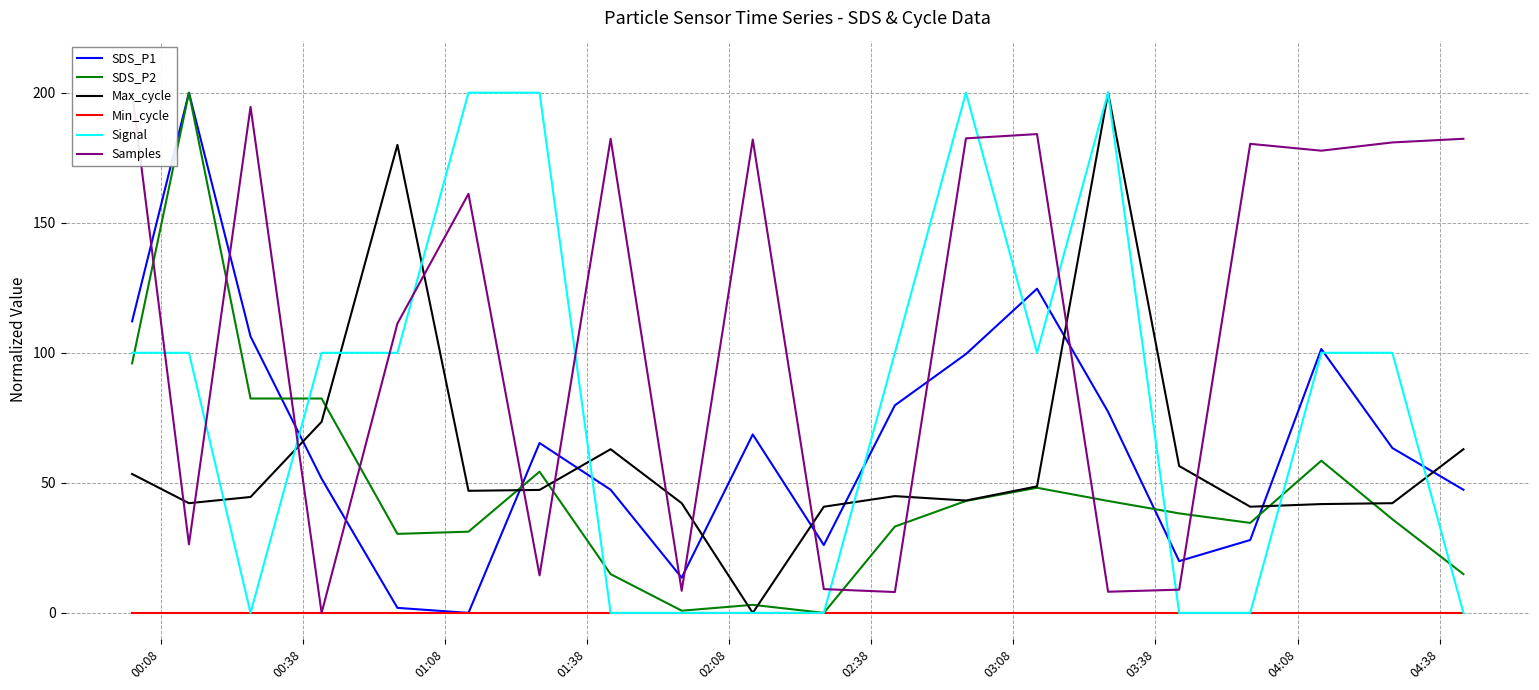

What is the maximum value for Max_cycle?

200.0